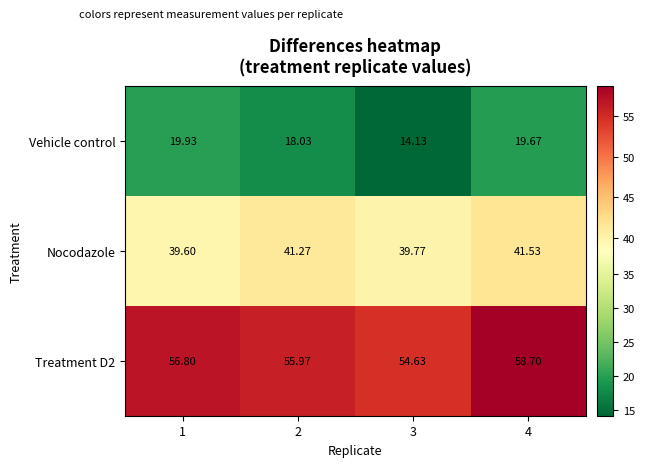

Which series has the widest spread of values?

Vehicle control